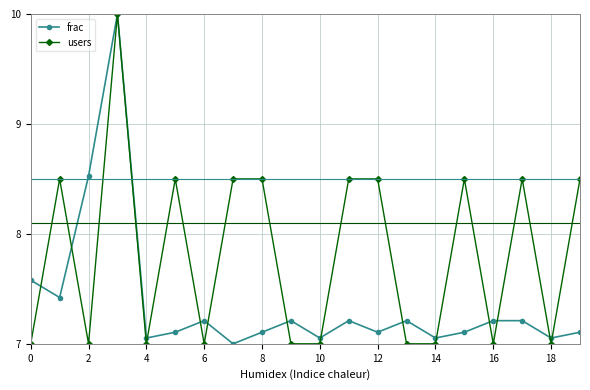

List the series in order of their overall mean, highest first.

users, frac